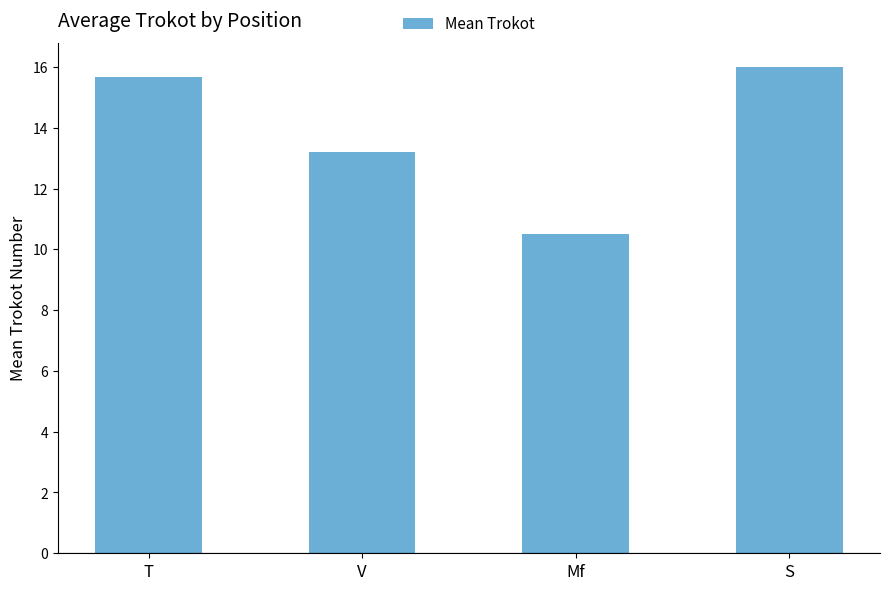

Reading left to right, transcribe all the data shown in this chart.

T=15.7	V=13.2	Mf=10.5	S=16.0